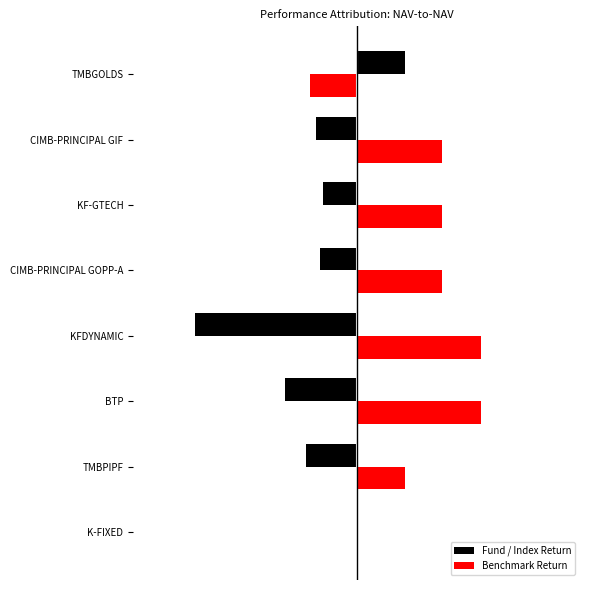

What are all the series names shown in the legend?

Fund / Index Return, Benchmark Return